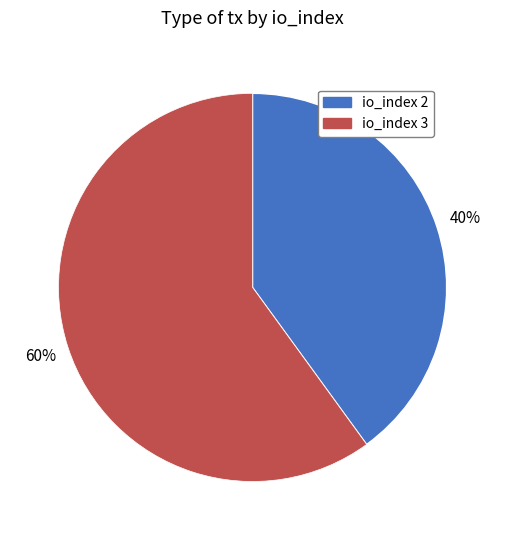

To the nearest percent, what is the average slice percentage?

50%